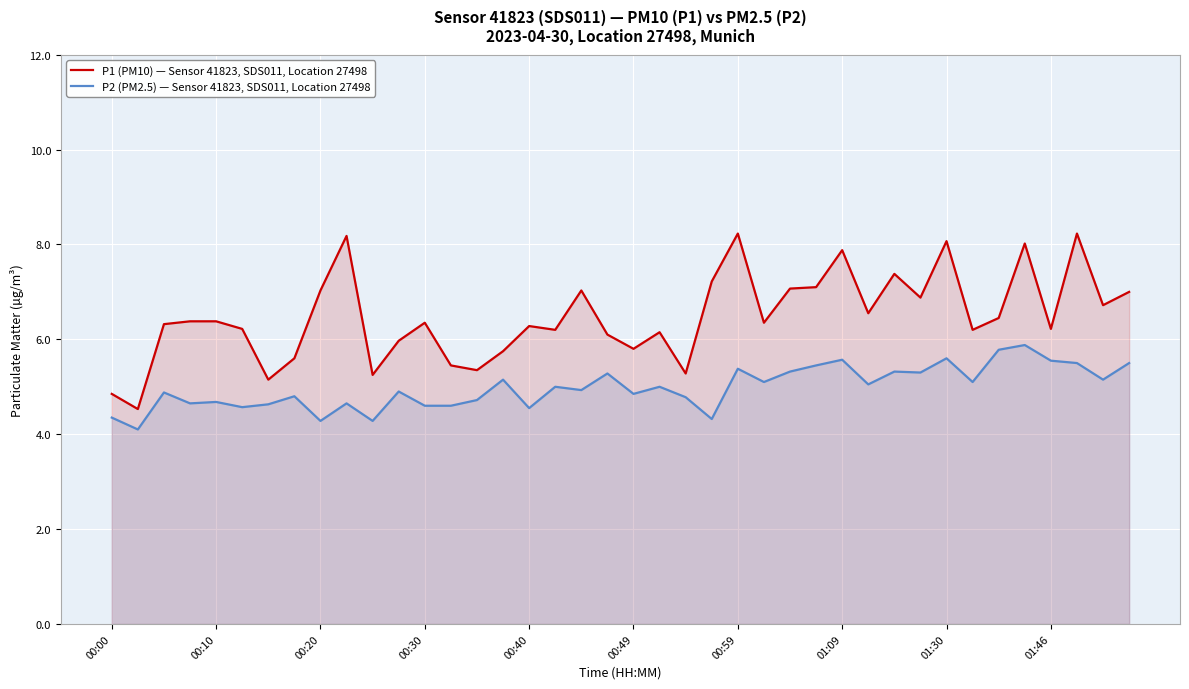

At which category is the sum across all series the highest?

35